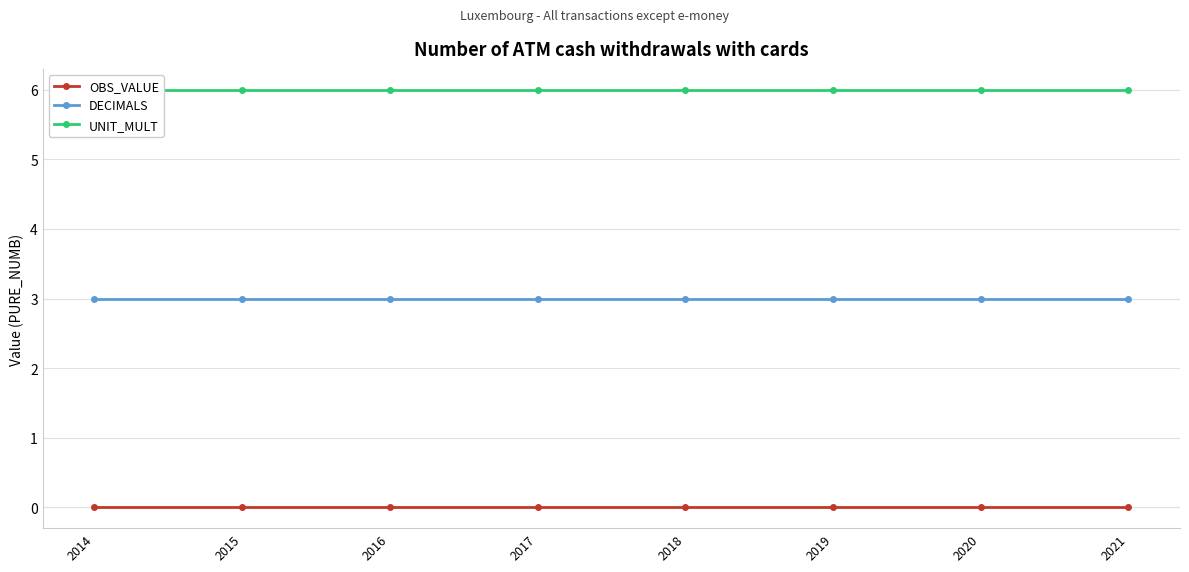

At 2018, list the series in order from smallest to largest.

OBS_VALUE, DECIMALS, UNIT_MULT